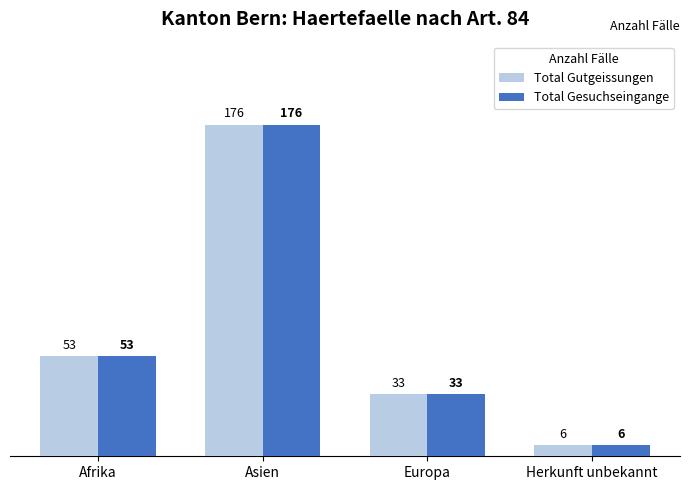

What position from the left is Afrika?

1